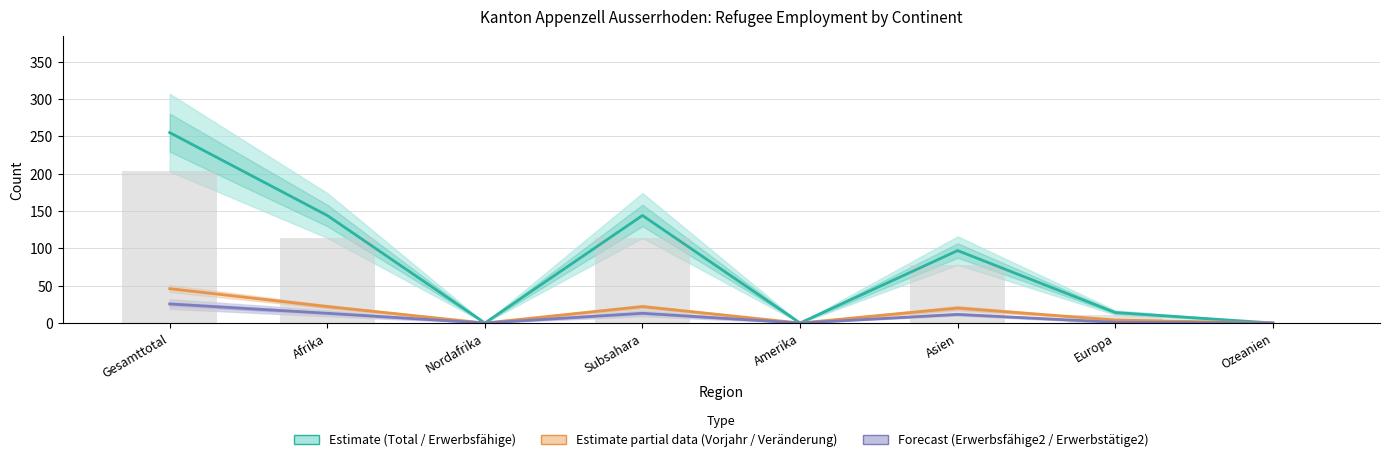

What is the highest value of the Vorjahr Erwerbstätige (col_5) series?

46.0